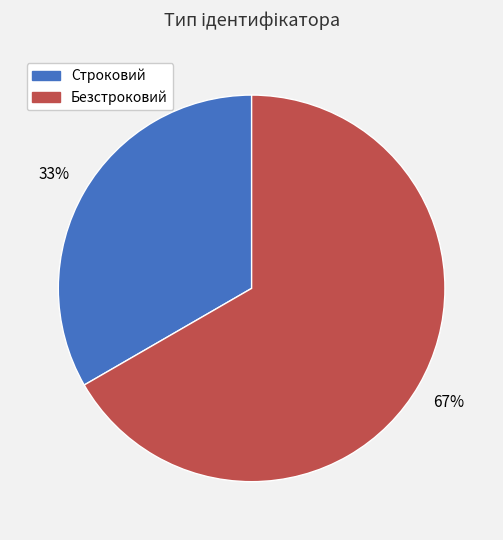

To the nearest percent, what portion does Безстроковий represent?

67%